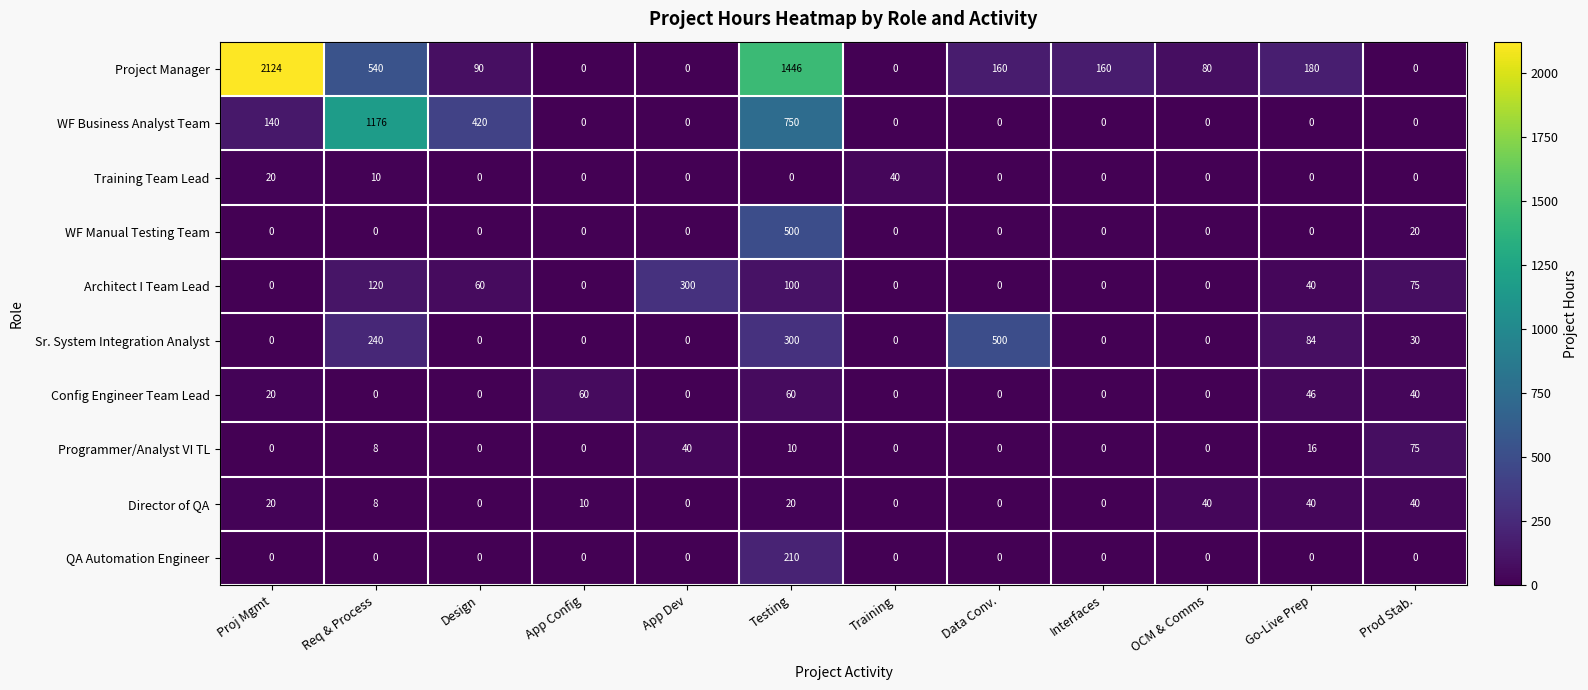

Which series changed the most between App Config and Data Conv.?

Sr. System Integration Analyst